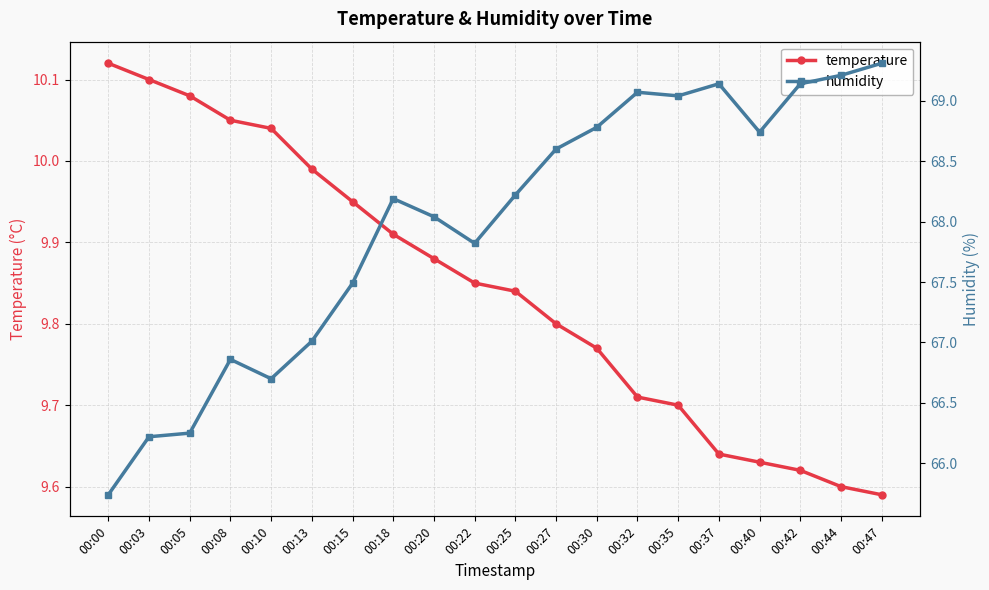

Which series has the largest range (max minus min)?

humidity